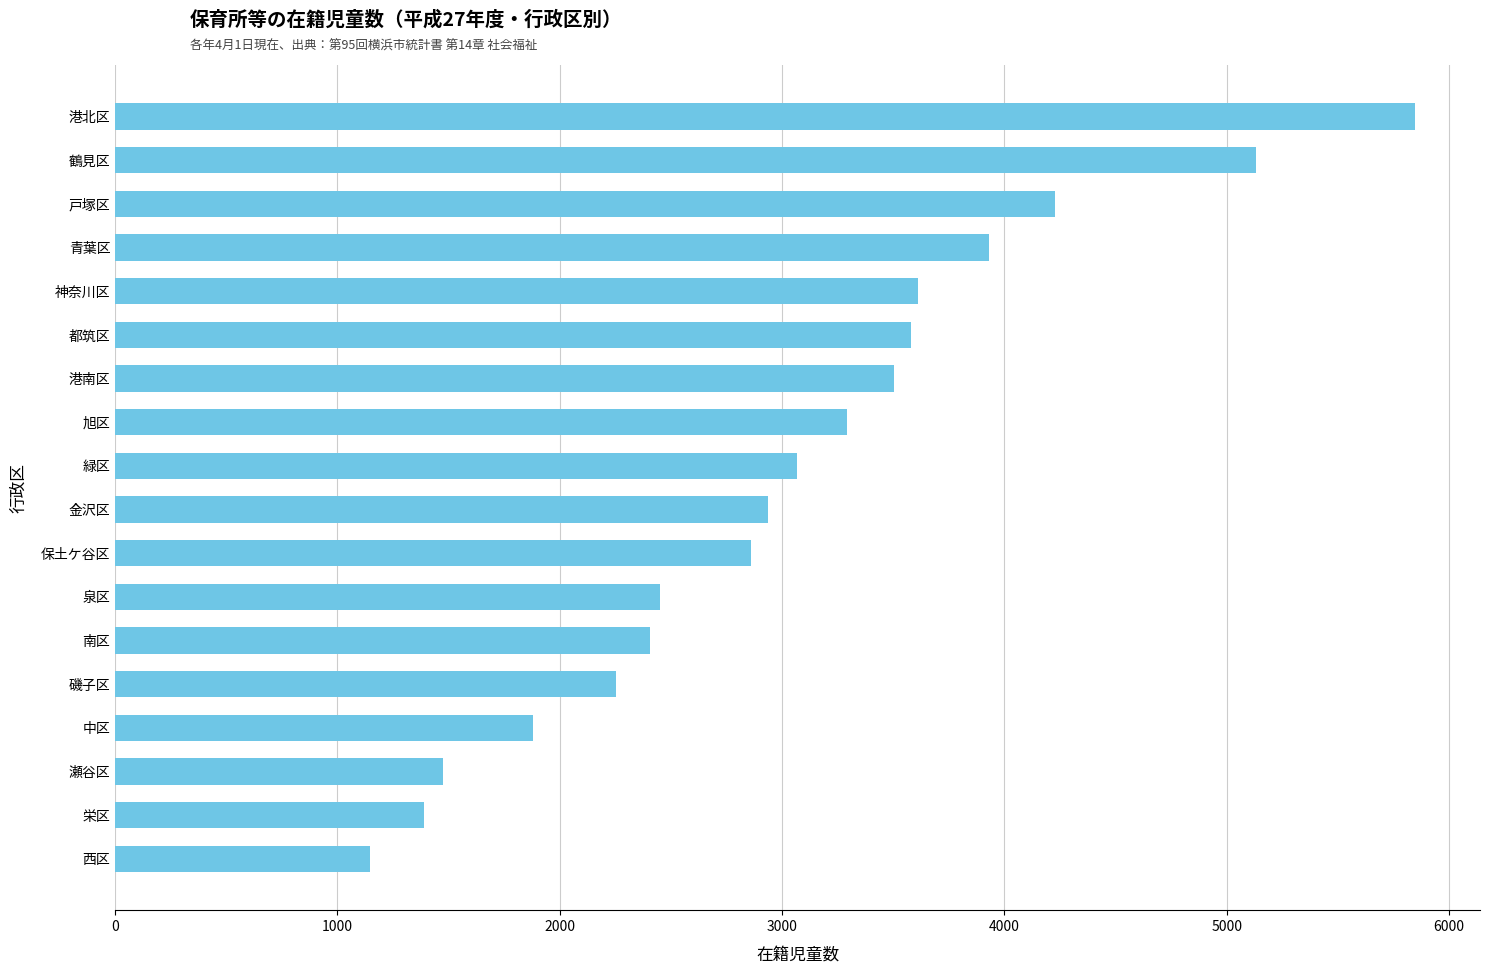

How many values are below 3069?

9